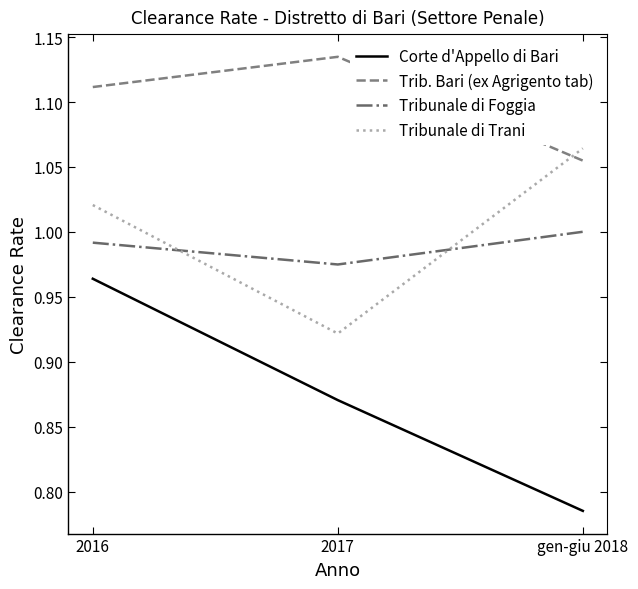

At how many categories does at least one series exceed 0?

3